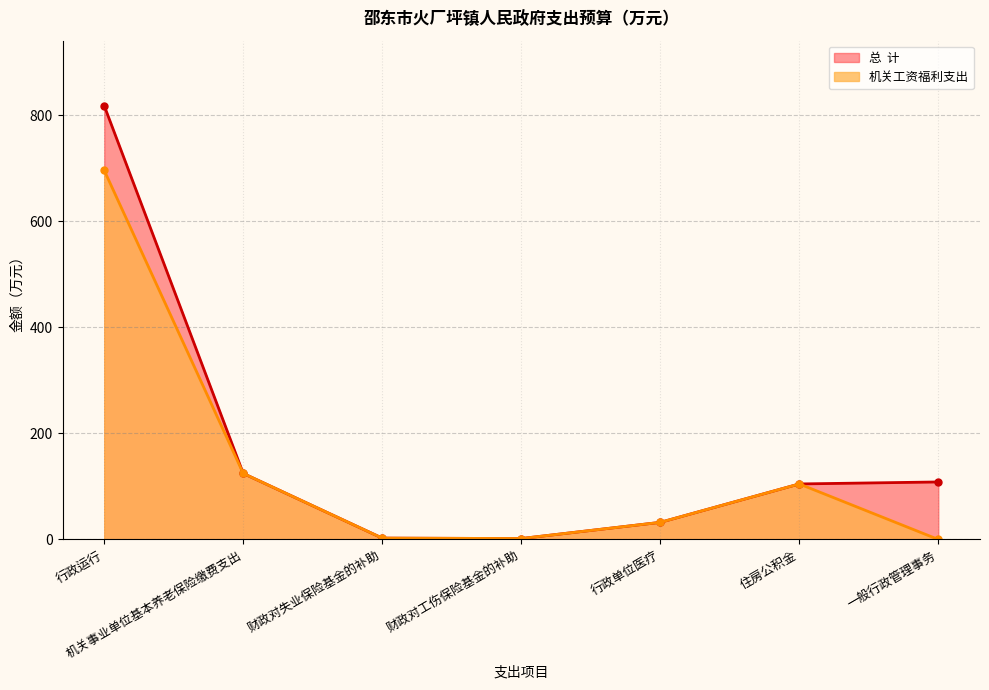

What is the label of the 4th point from the left?

财政对工伤保险基金的补助